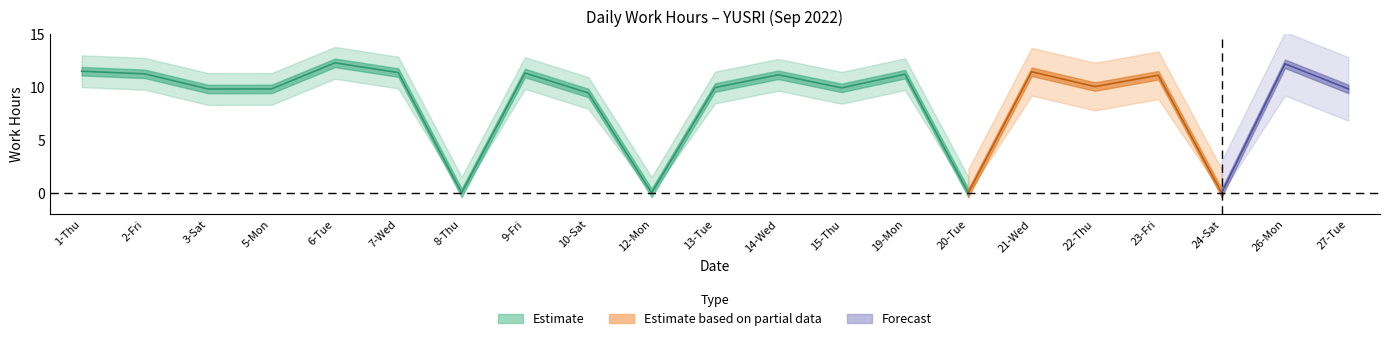

Which category has the lowest value across all series?

8-Thu